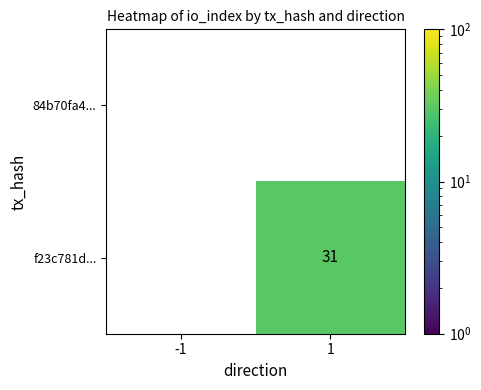

The value of f23c781d... at 1 is 31. True or false?

True